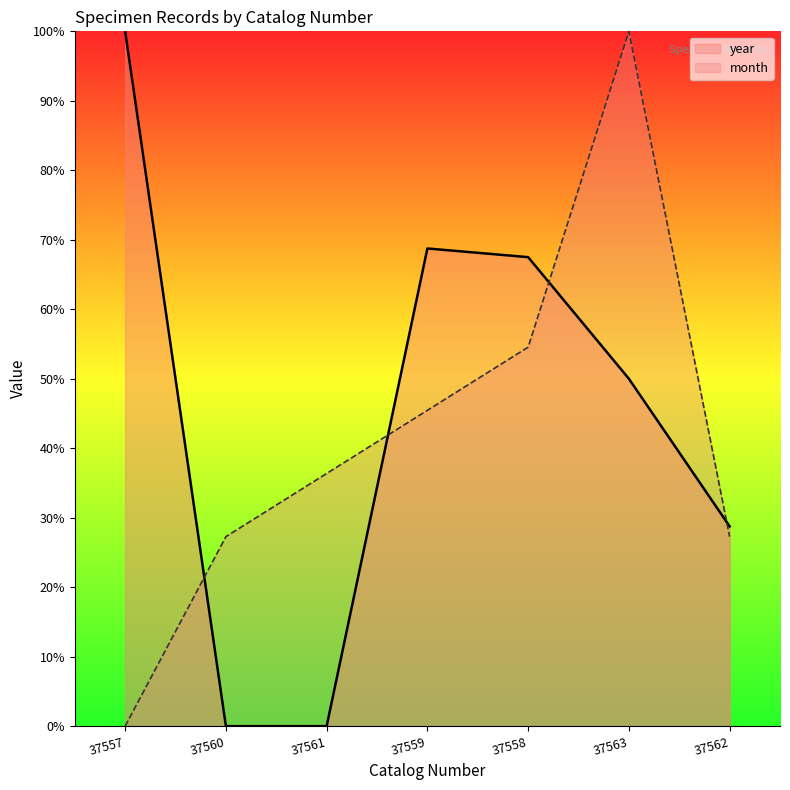

What position from the right is 37561?

5